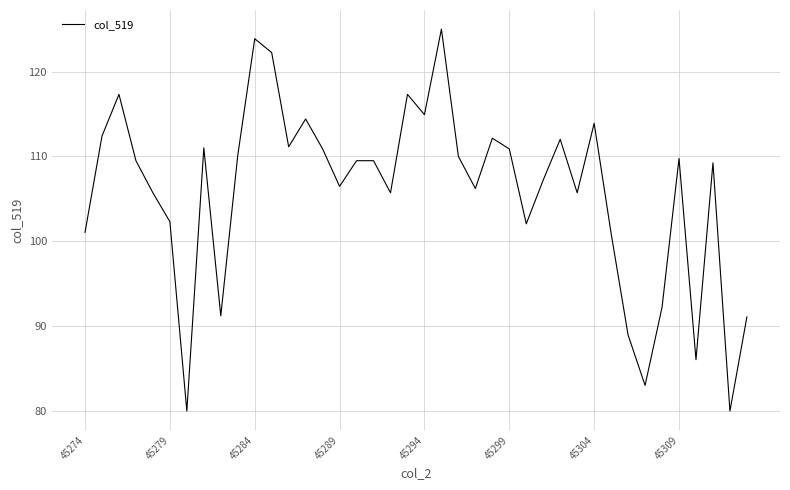

What is the difference between the maximum and minimum values?

45.0